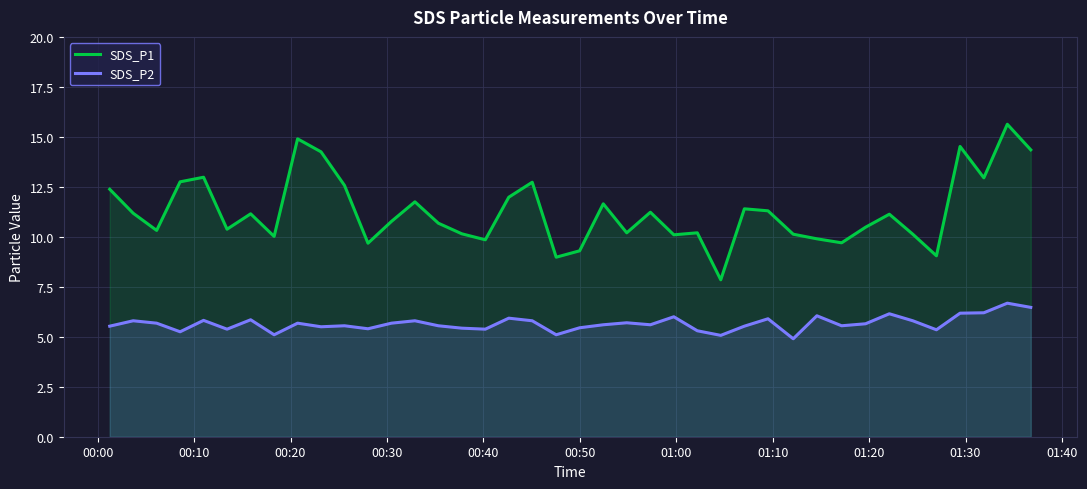

List the series in order of their peak value, lowest first.

SDS_P2, SDS_P1